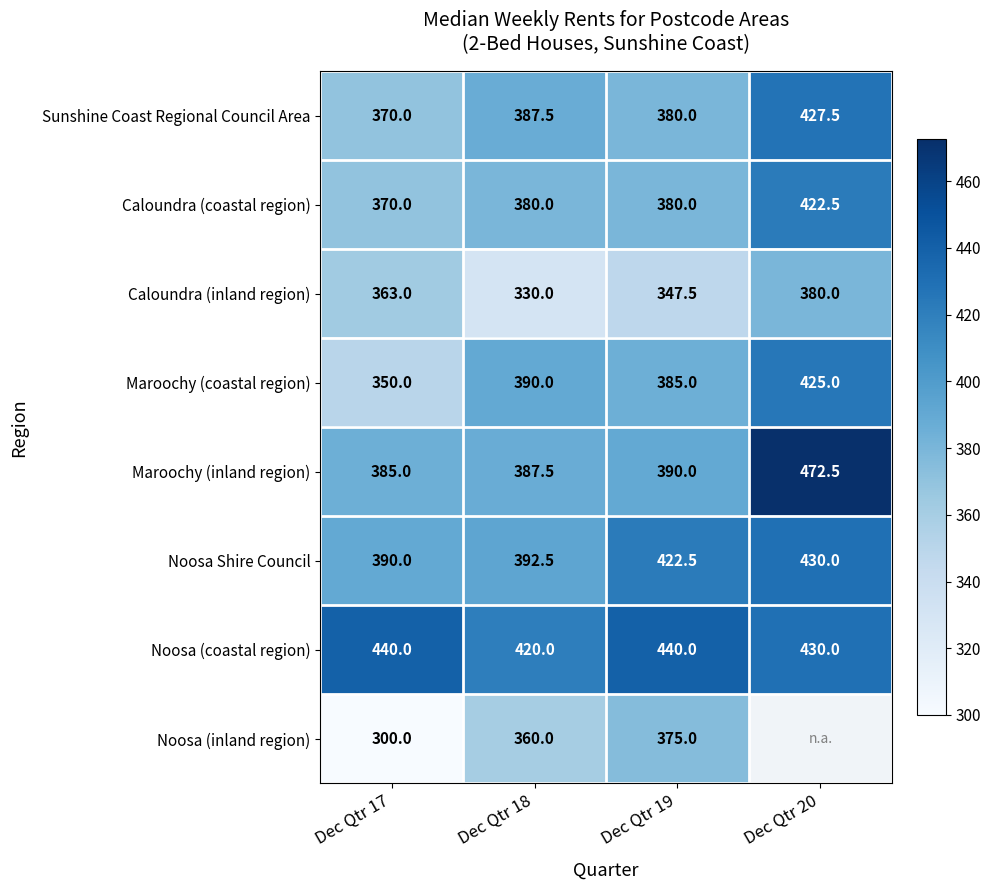

What is the difference between the Noosa (inland region) values at Dec Qtr 19 and Dec Qtr 17?

75.0